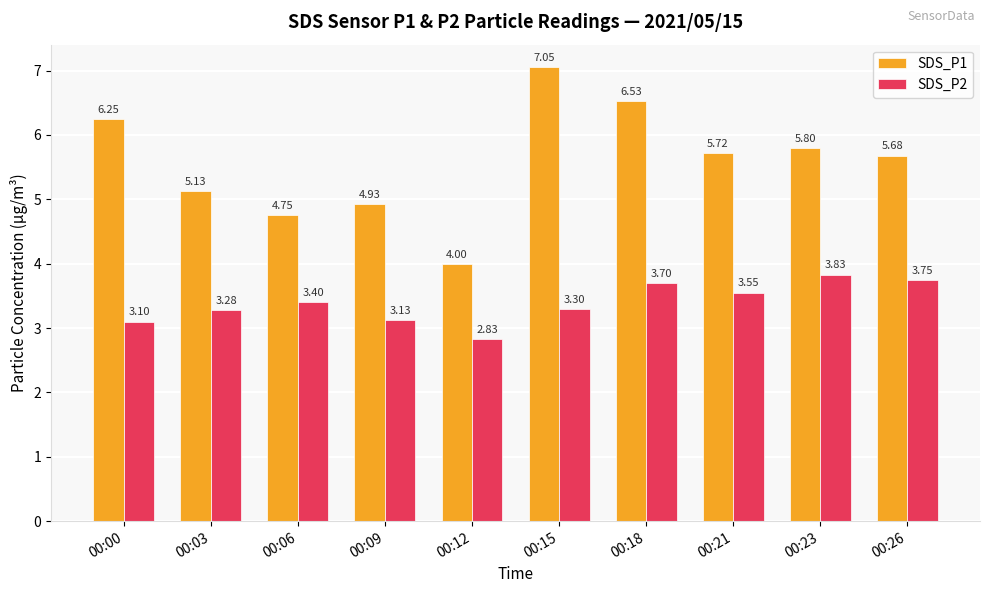

Between 00:09 and 00:15, which series saw the biggest shift?

SDS_P1